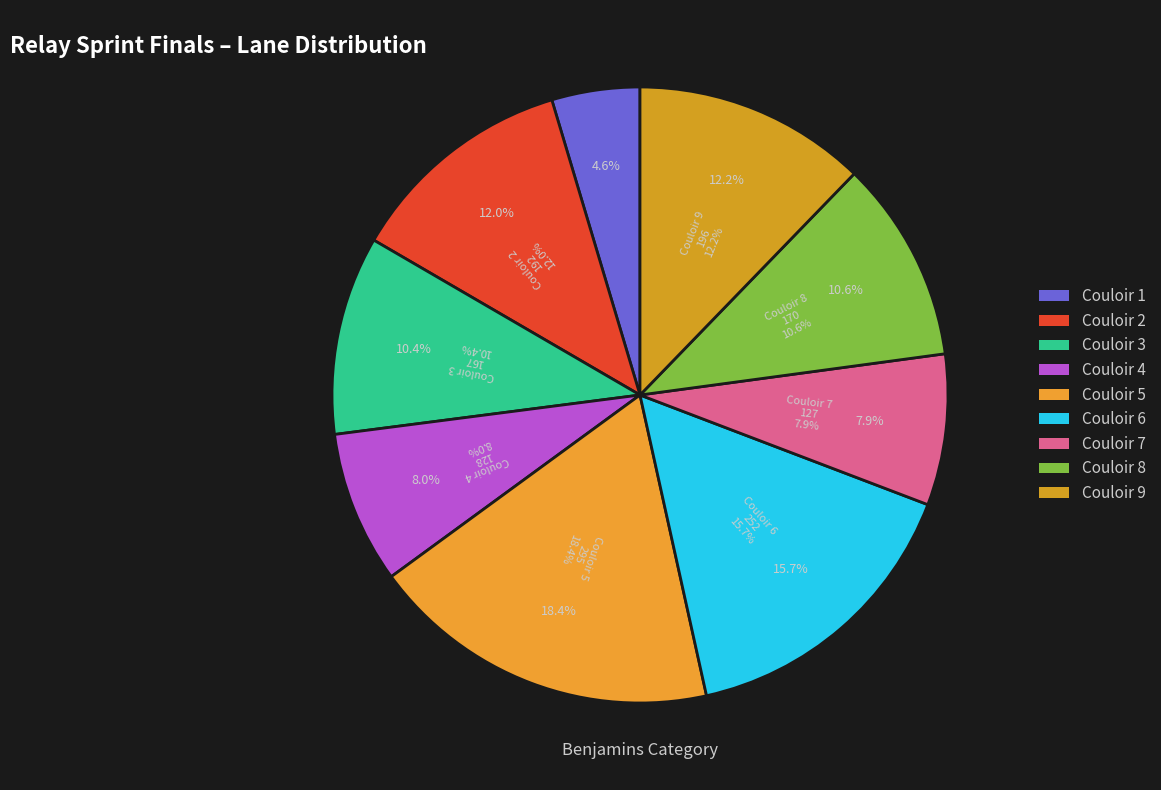

To the nearest percent, what is the combined percentage of Couloir 2 and Couloir 9?

24%